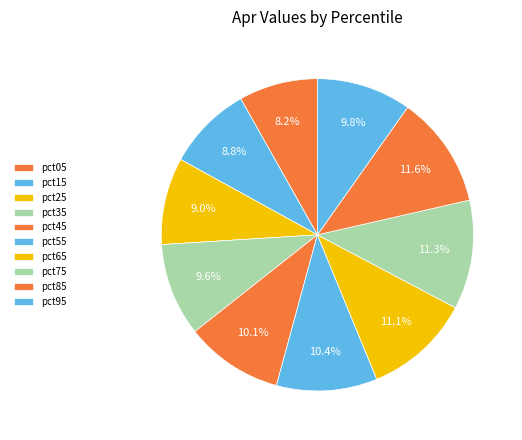

Does pct75 account for over 50% of the chart?

No